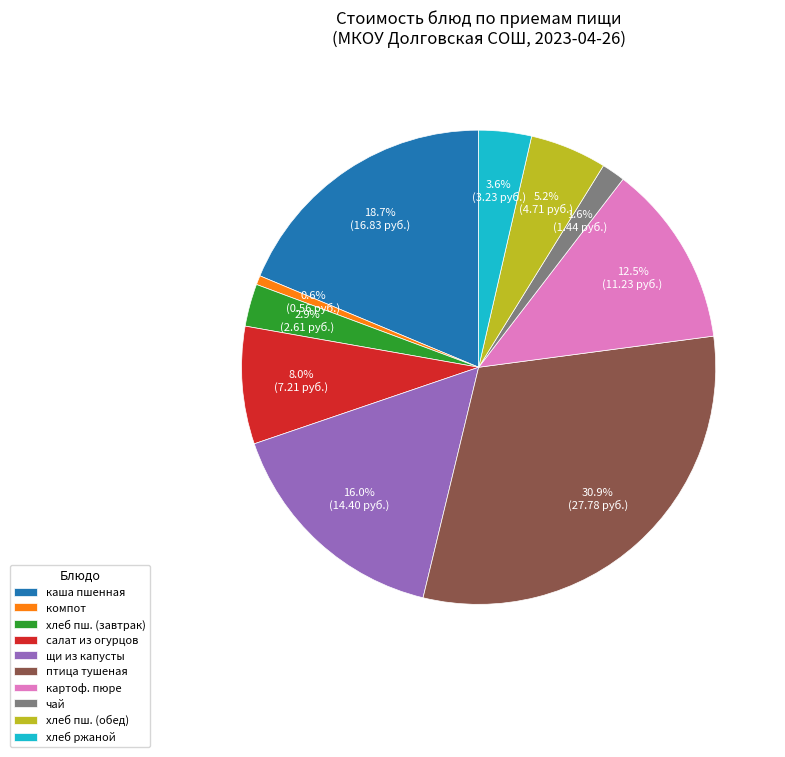

How many segments does this pie chart have?

10